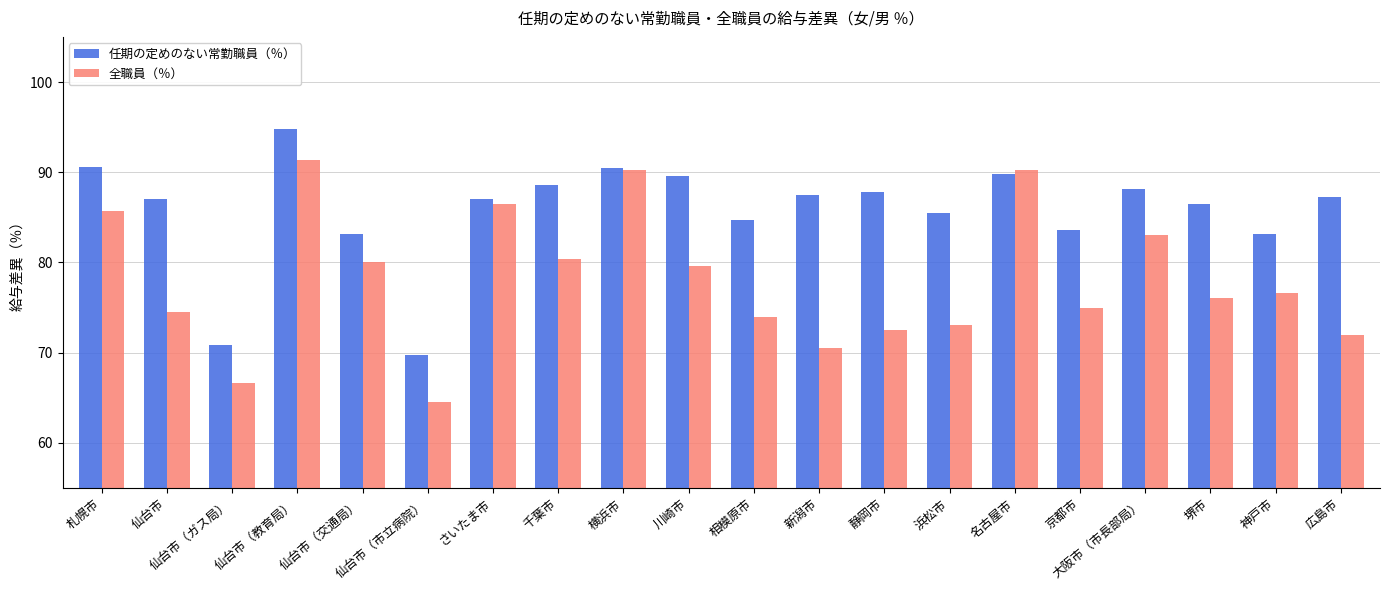

What is the minimum value for 任期の定めのない常勤職員（％）?

69.7